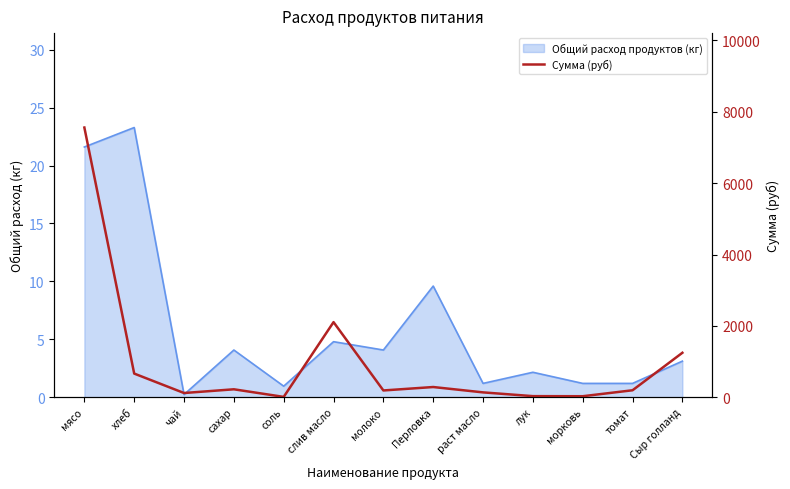

Where is the first local minimum?

чай